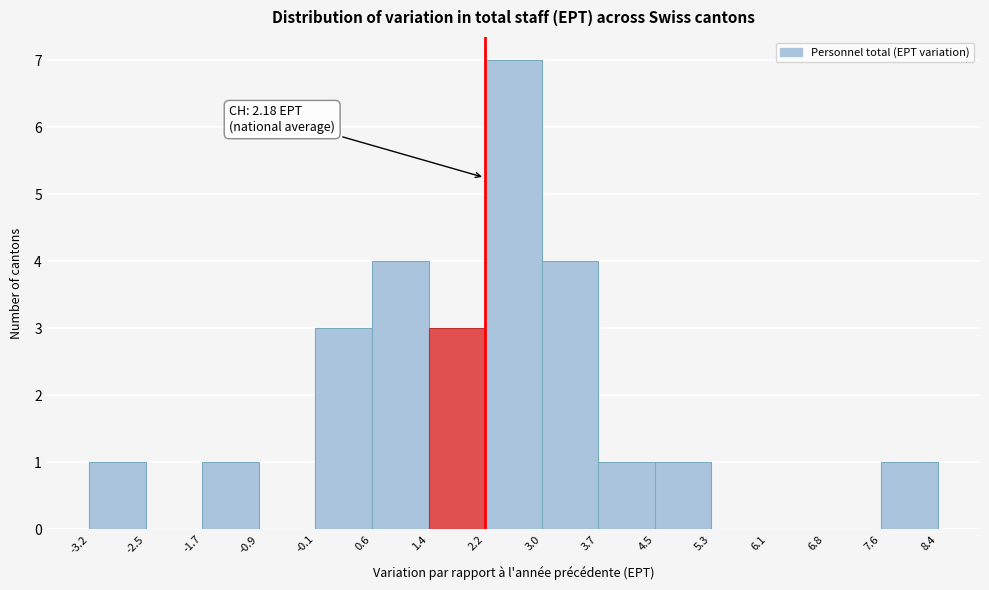

Over which range of the x-axis is the bar tallest?

2.2 to 3.0